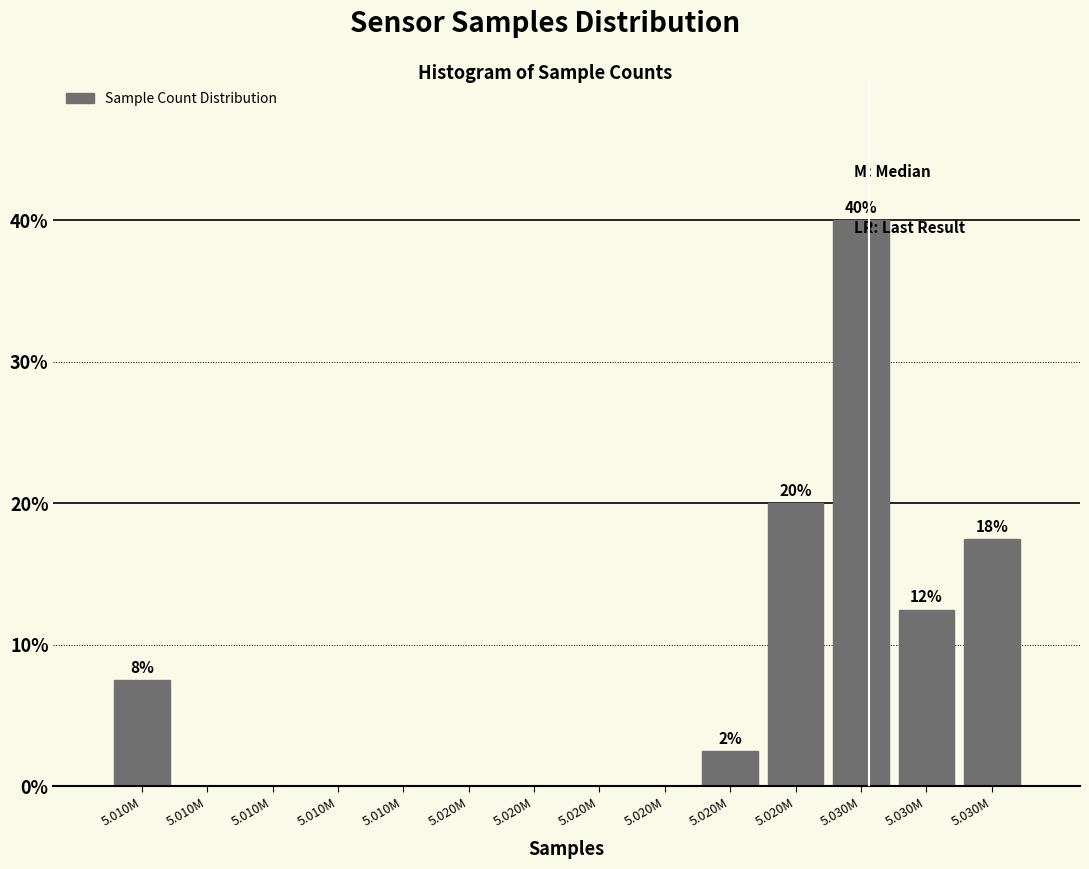

How many categories are shown in the chart?

14